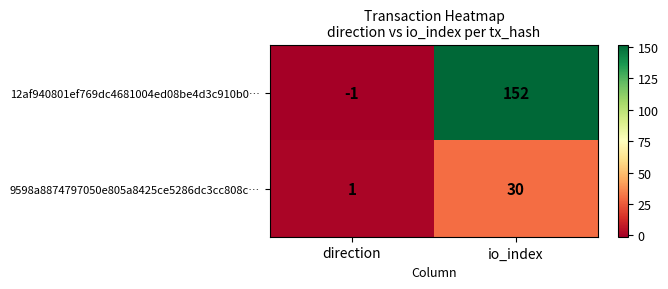

Which label corresponds to the largest value in the chart?

io_index